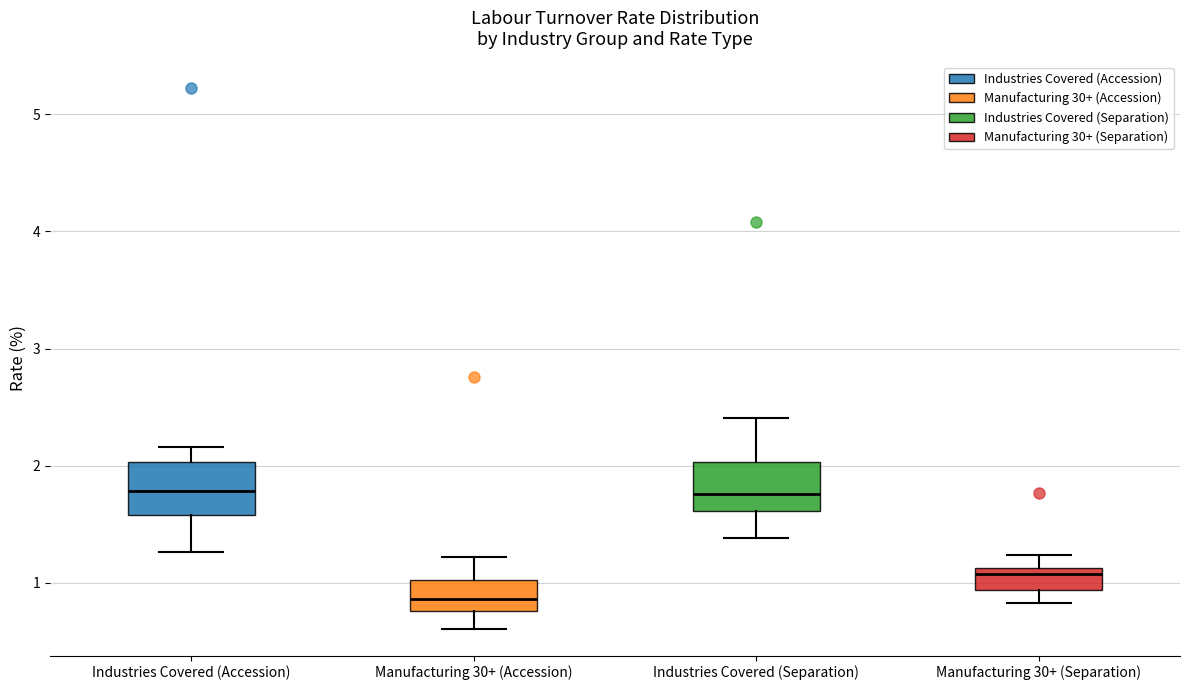

Reading left to right, transcribe this box plot: for each box, give where its median line is, the range the box spans, and where its two whiskers end, as read against the y-axis. The values are not printed on the chart, so give them approximately, as read against the axis.

Industries Covered (Accession): median 1.8, box 1.6 to 2.0, whiskers 1.3 to 2.2
Manufacturing 30+ (Accession): median 0.9, box 0.8 to 1.0, whiskers 0.6 to 1.2
Industries Covered (Separation): median 1.8, box 1.6 to 2.0, whiskers 1.4 to 2.4
Manufacturing 30+ (Separation): median 1.1 (just below the box's upper edge), box 0.9 to 1.1, whiskers 0.8 to 1.2